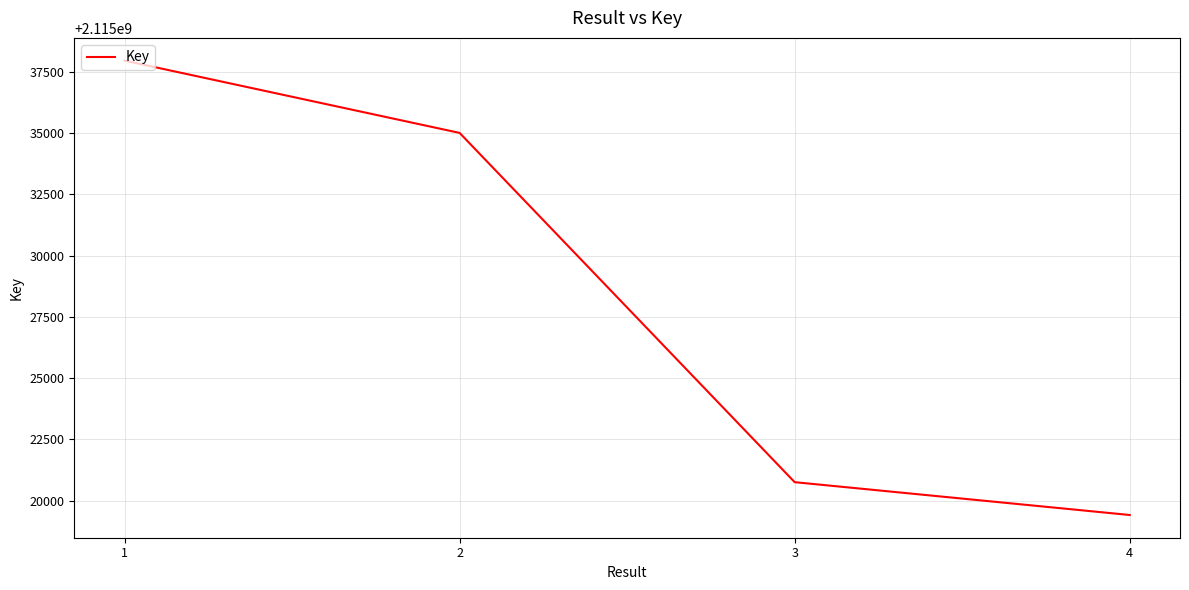

How many distinct data groups are displayed?

1